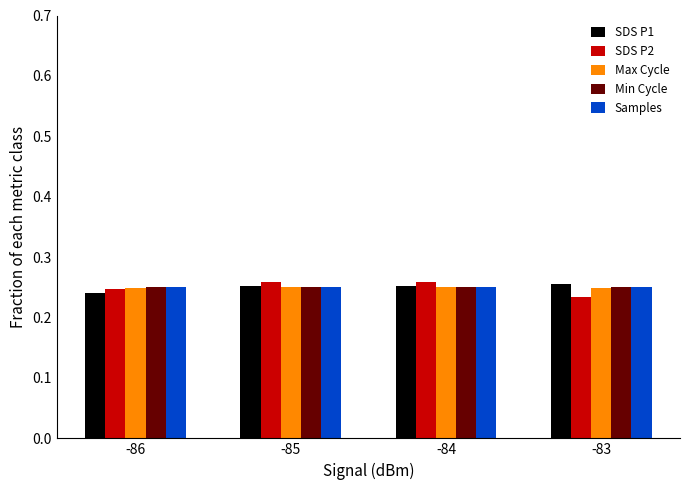

How many bars are there in total?

20